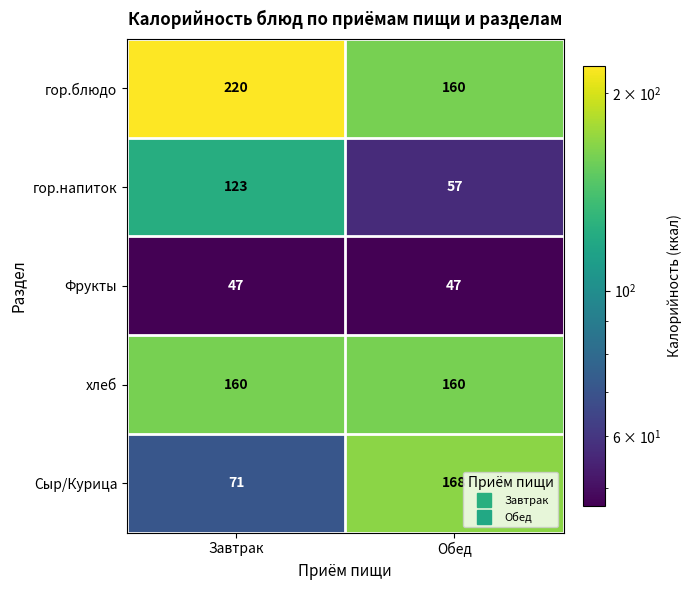

Rank the series by their maximum value, from lowest to highest.

Фрукты, гор.напиток, хлеб, Сыр/Курица, гор.блюдо